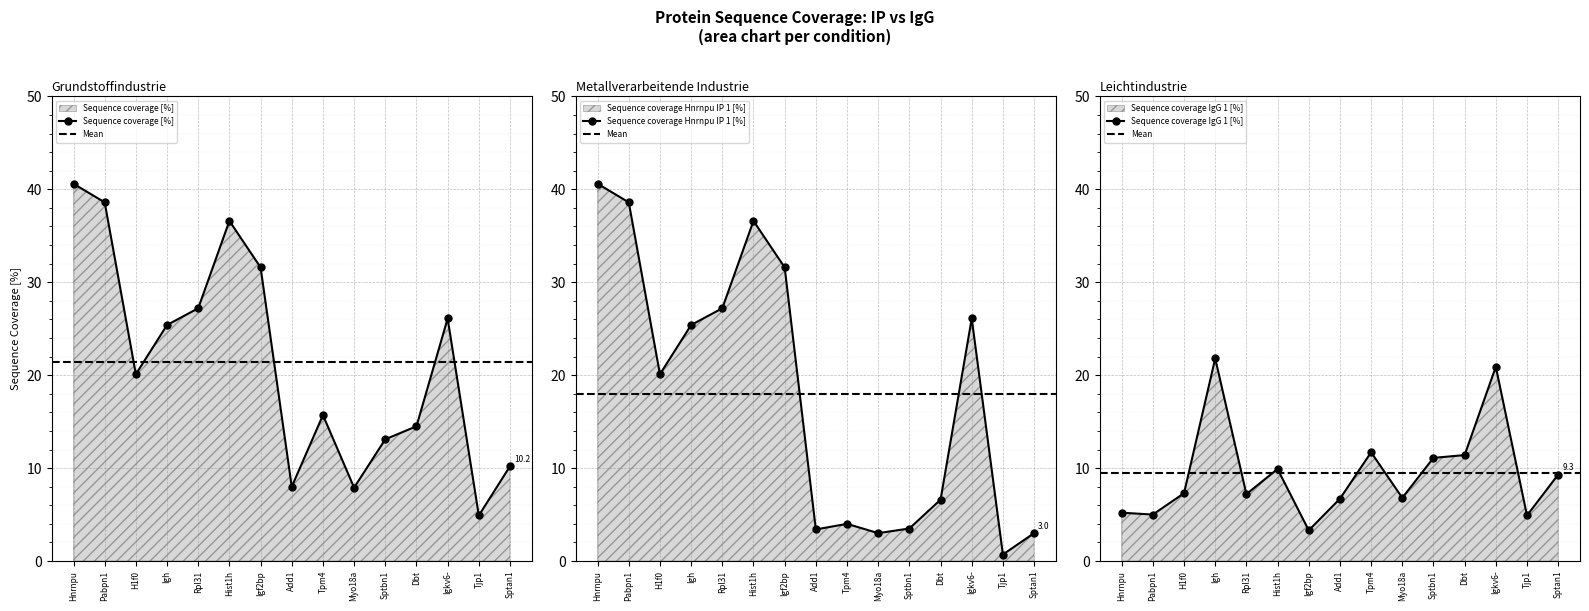

What is the sum of the Sequence coverage IgG 1 [%] values at Rpl31 and Sptbn1?

18.3